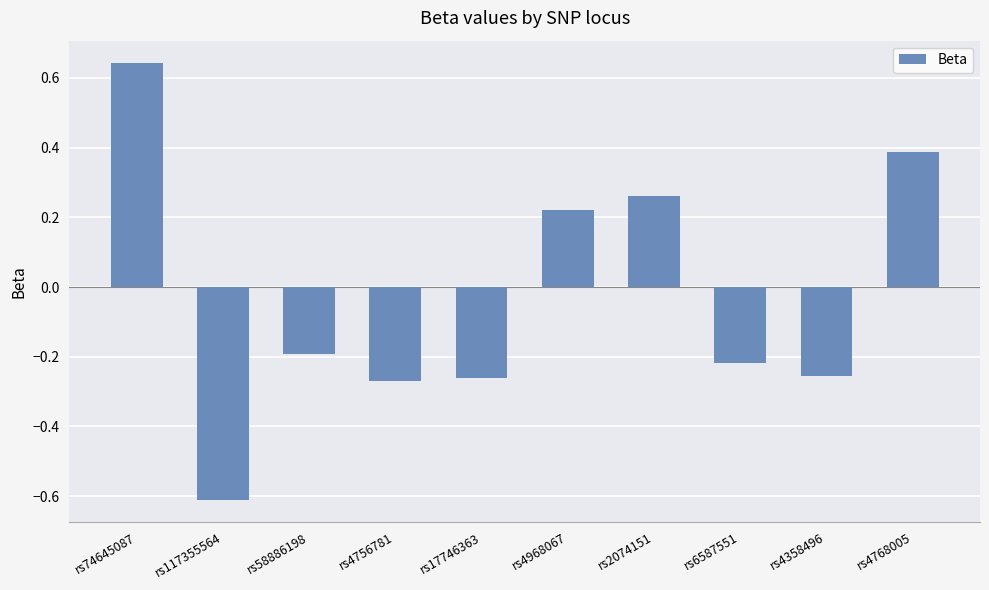

Where does the data first go above 0?

rs74645087